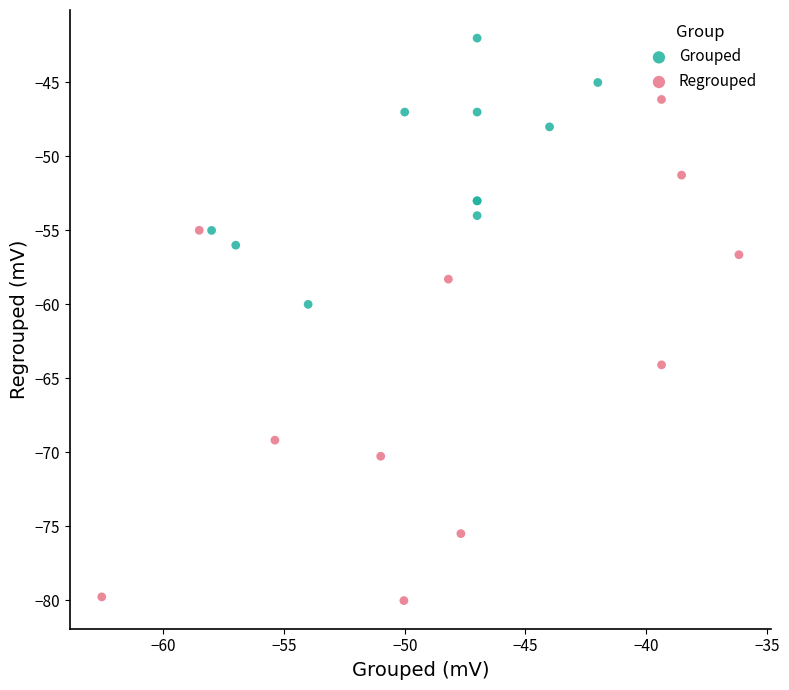

Which series reaches the maximum Y coordinate?

Grouped